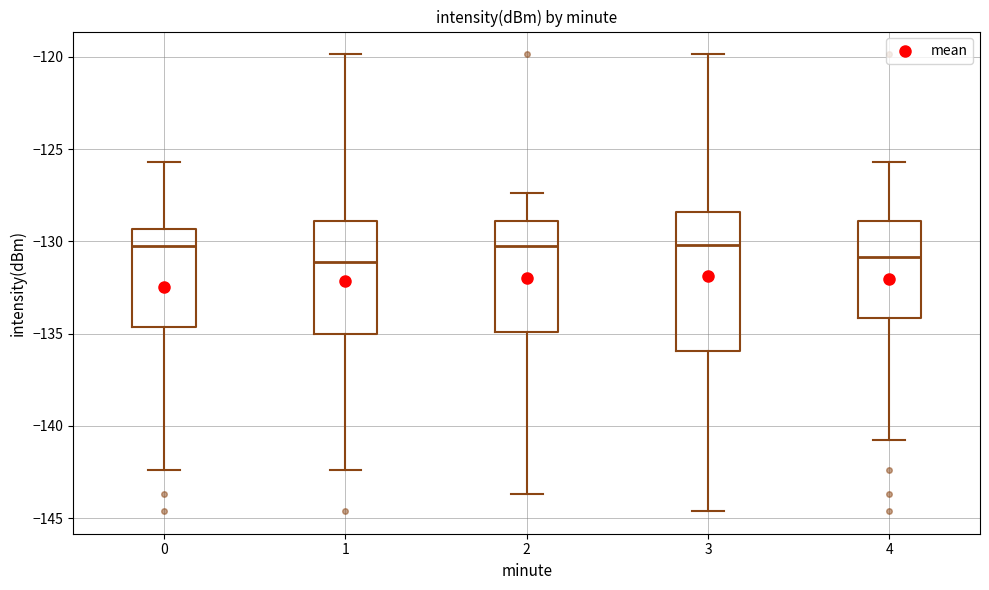

Reading left to right, transcribe this box plot: for each box, give where its median line is, the range the box spans, and where its two whiskers end, as read against the y-axis. The values are not printed on the chart, so give them approximately, as read against the axis.

0: median -130.5, box -134.5 to -129.5, whiskers -142.5 to -125.5
1: median -131.0, box -135.0 to -129.0, whiskers -142.5 to -120.0
2: median -130.5, box -135.0 to -129.0, whiskers -143.5 to -127.5
3: median -130.0, box -136.0 to -128.5, whiskers -144.5 to -120.0
4: median -131.0, box -134.0 to -129.0, whiskers -141.0 to -125.5